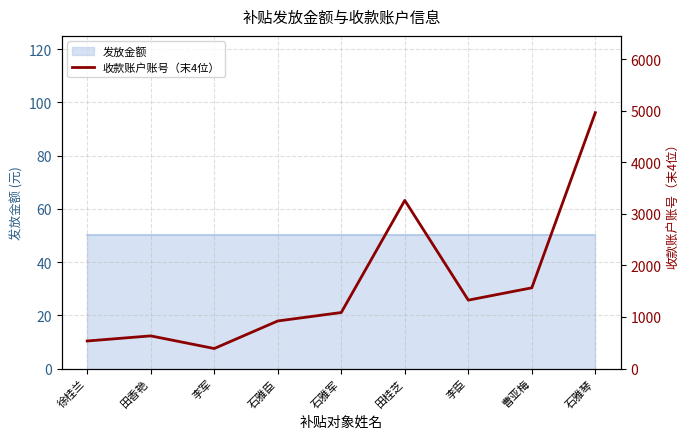

What is the sum of all values?

14675